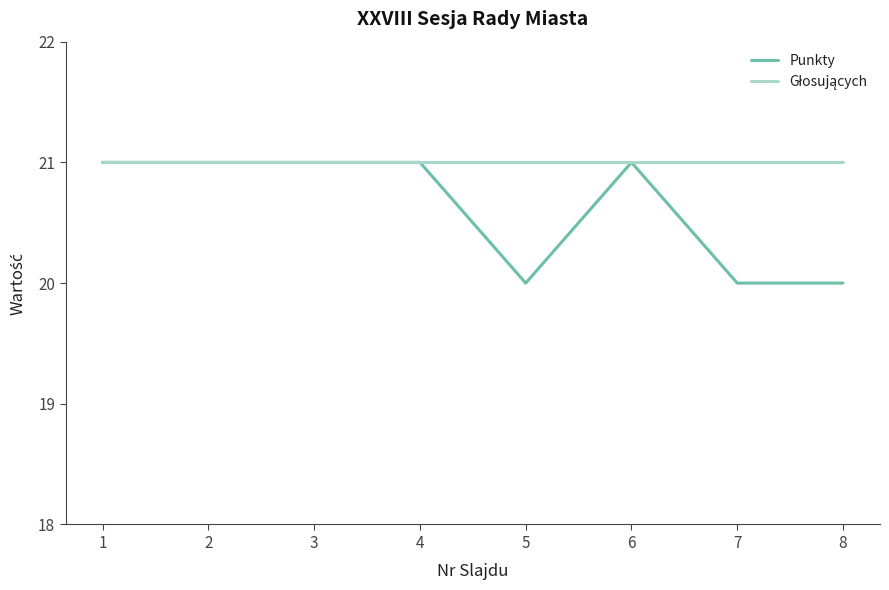

Is this an area chart (filled region under the line)?

No